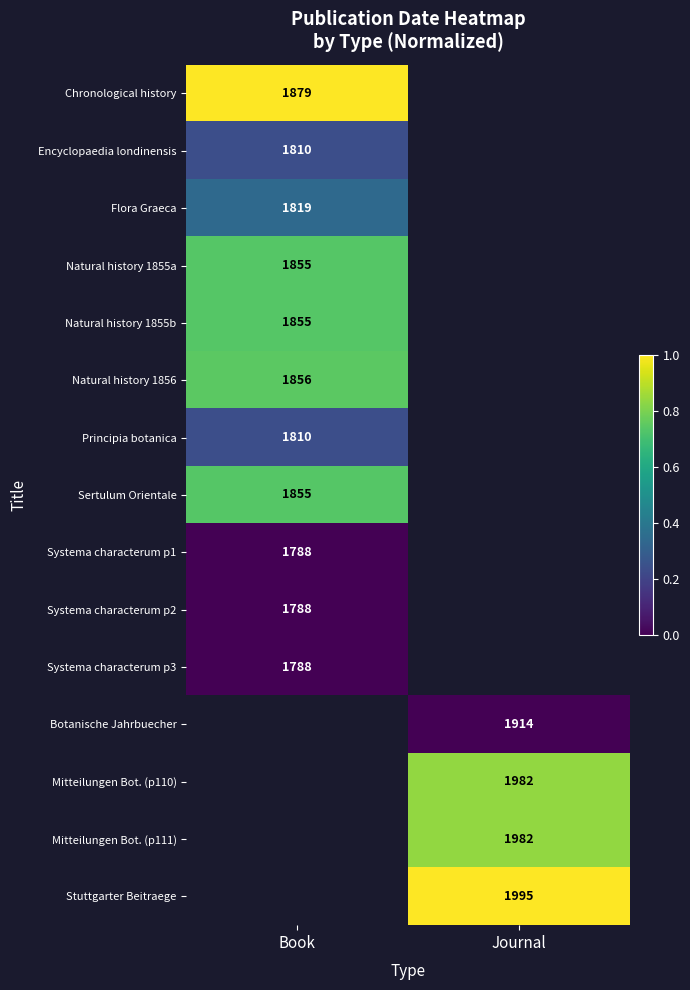

The Chronological history series shows 3302 at Book. True or false?

False